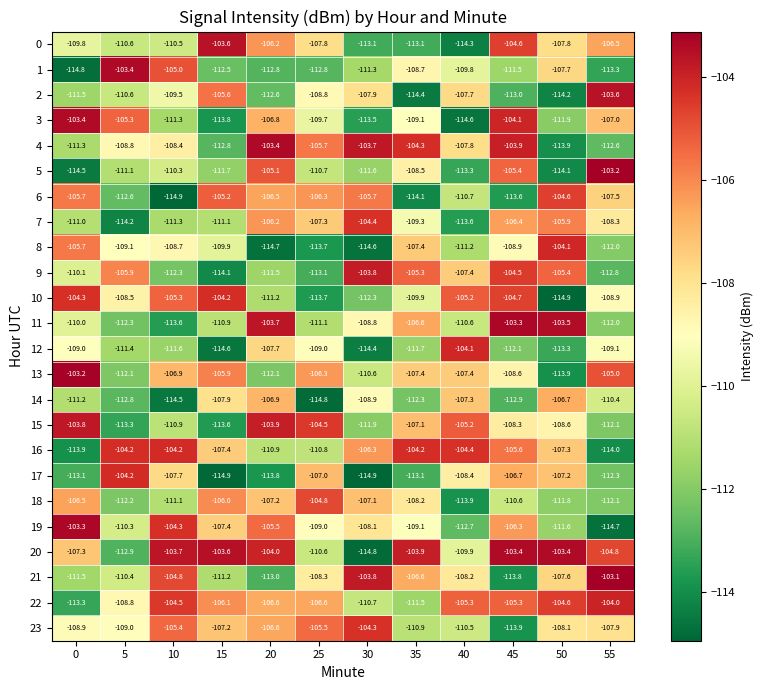

At which category does the chart reach its peak across all series?

55